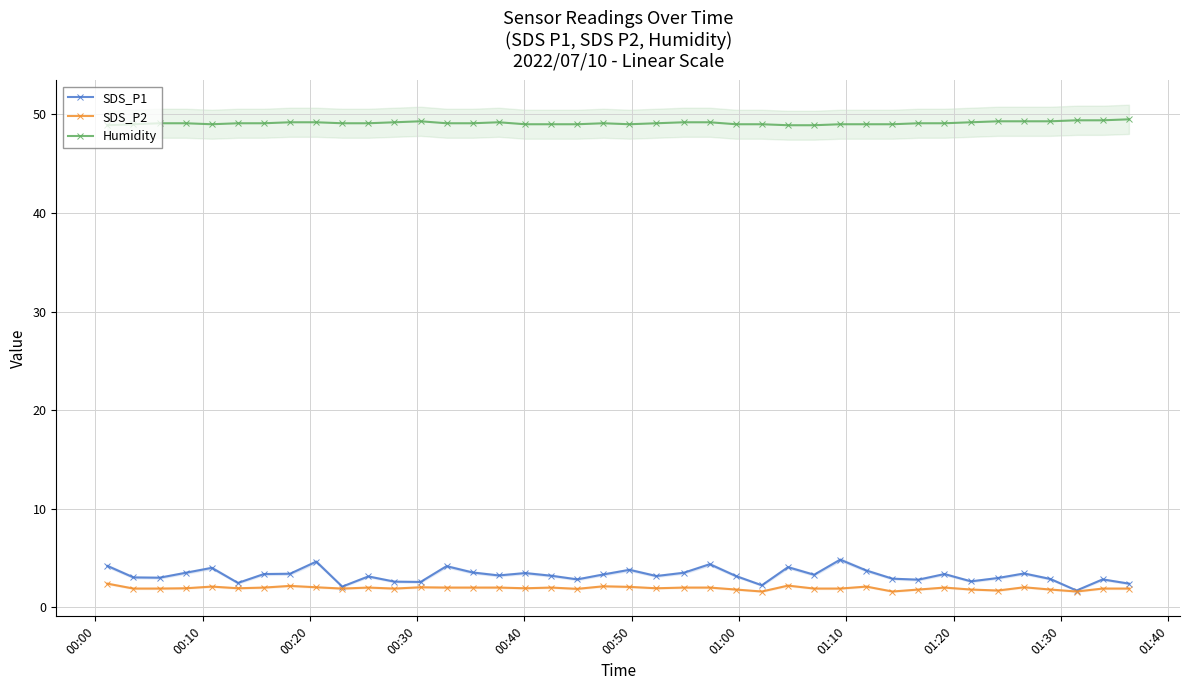

Rank the series by their maximum value, from lowest to highest.

SDS_P2, SDS_P1, Humidity